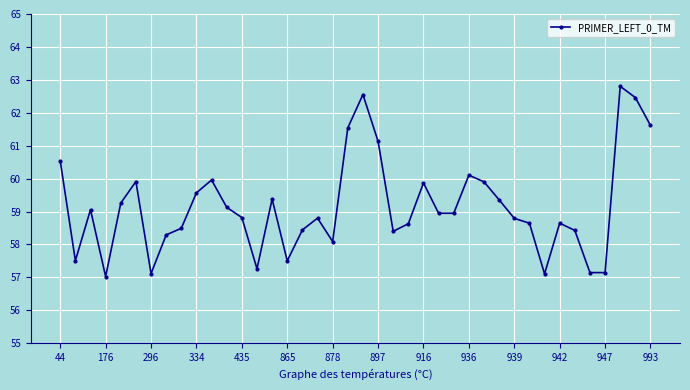

What is the maximum value shown in the chart?

62.8